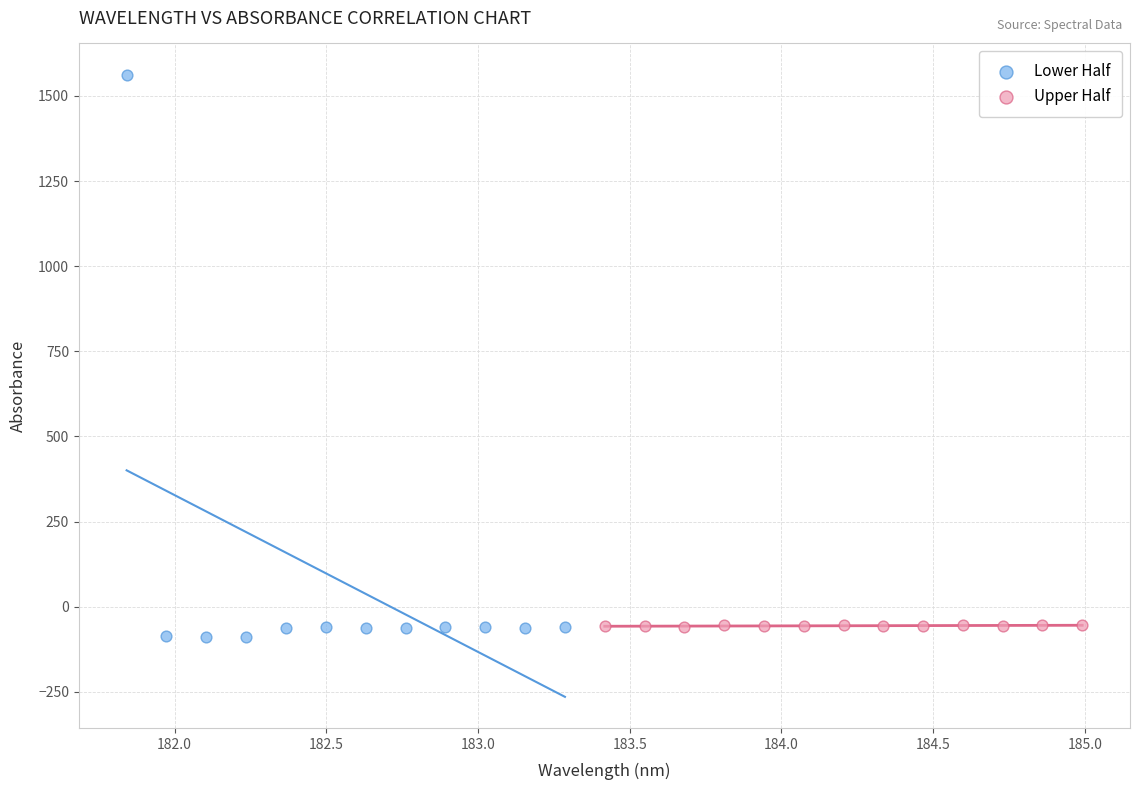

Which series contains the highest Y value?

Lower Half